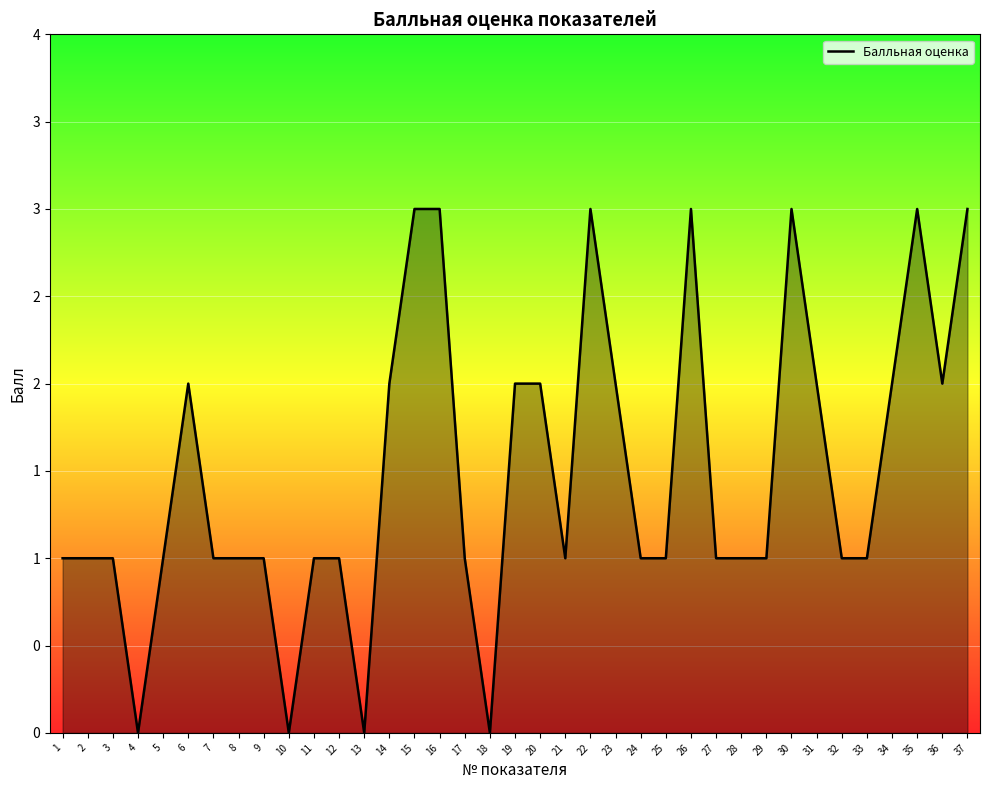

At which label is the value closest to 1?

1